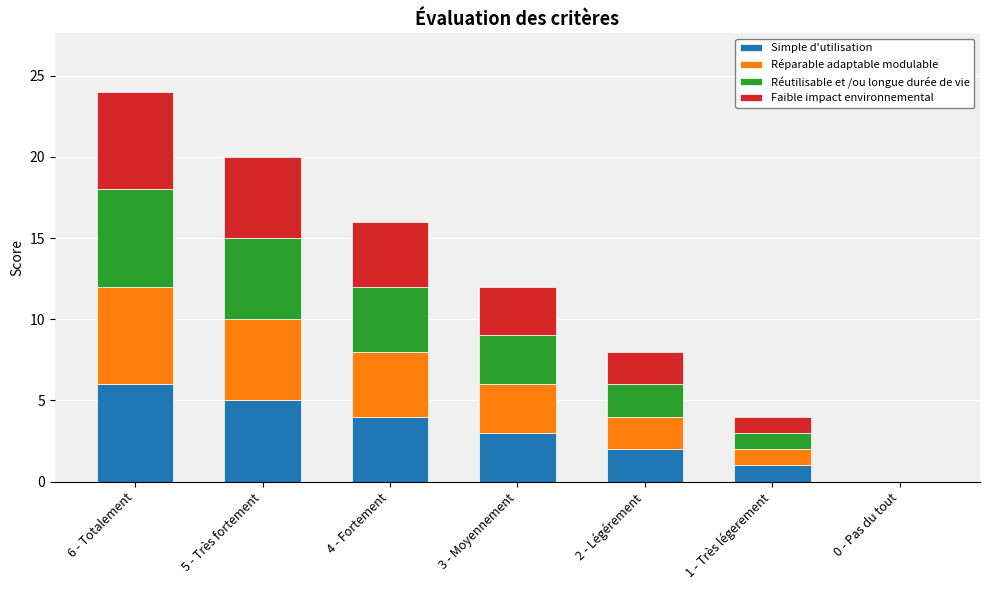

What is the sum of all Simple d'utilisation values?

21